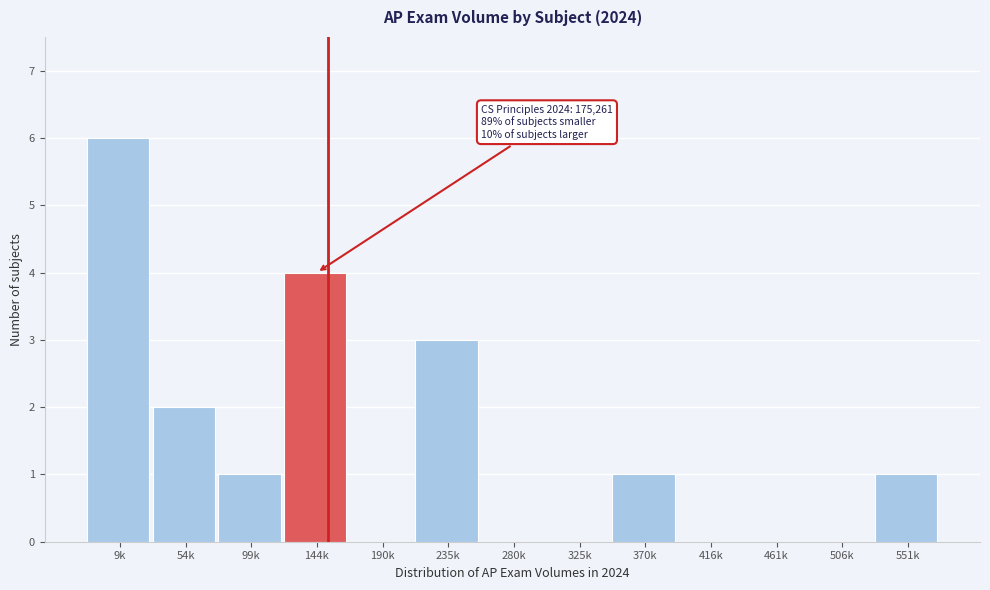

Reading left to right, list all the values displayed in this chart.

9k=6	54k=2	99k=1	144k=4	190k=0	235k=3	280k=0	325k=0	370k=1	416k=0	461k=0	506k=0	551k=1